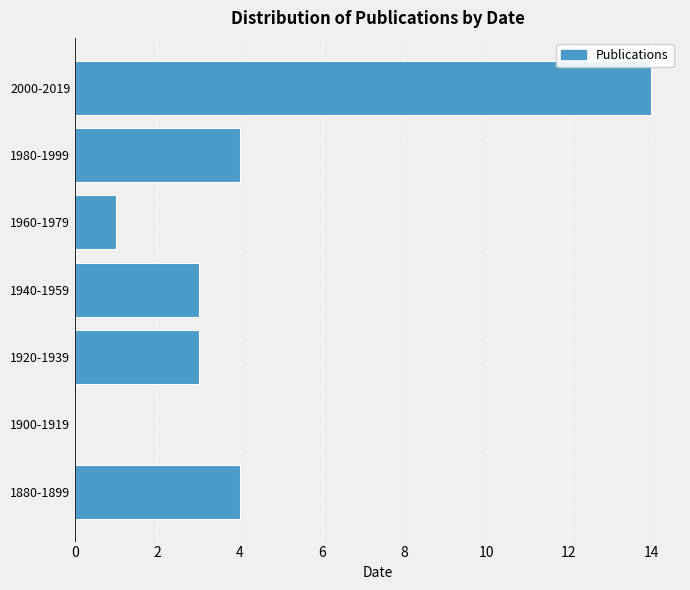

Reading top to bottom, transcribe all the data shown in this chart.

2000-2019=14	1980-1999=4	1960-1979=1	1940-1959=3	1920-1939=3	1900-1919=0	1880-1899=4